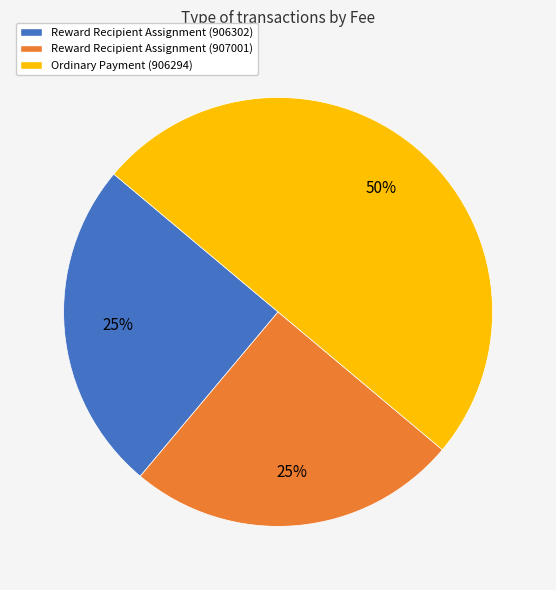

Does Reward Recipient Assignment (906302) account for over 50% of the chart?

No